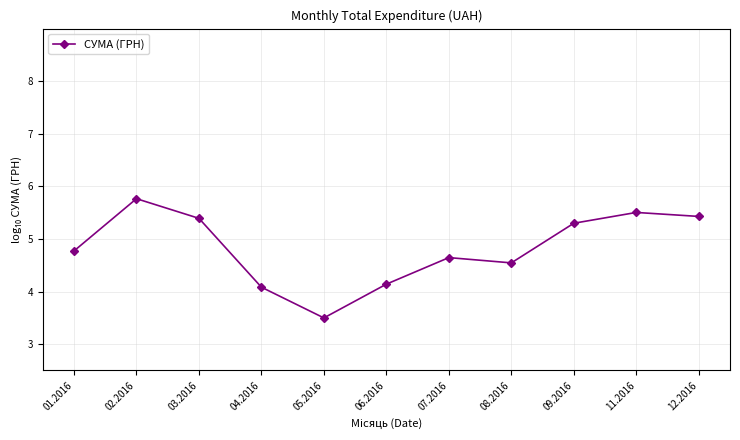

How many values are below 4?

1